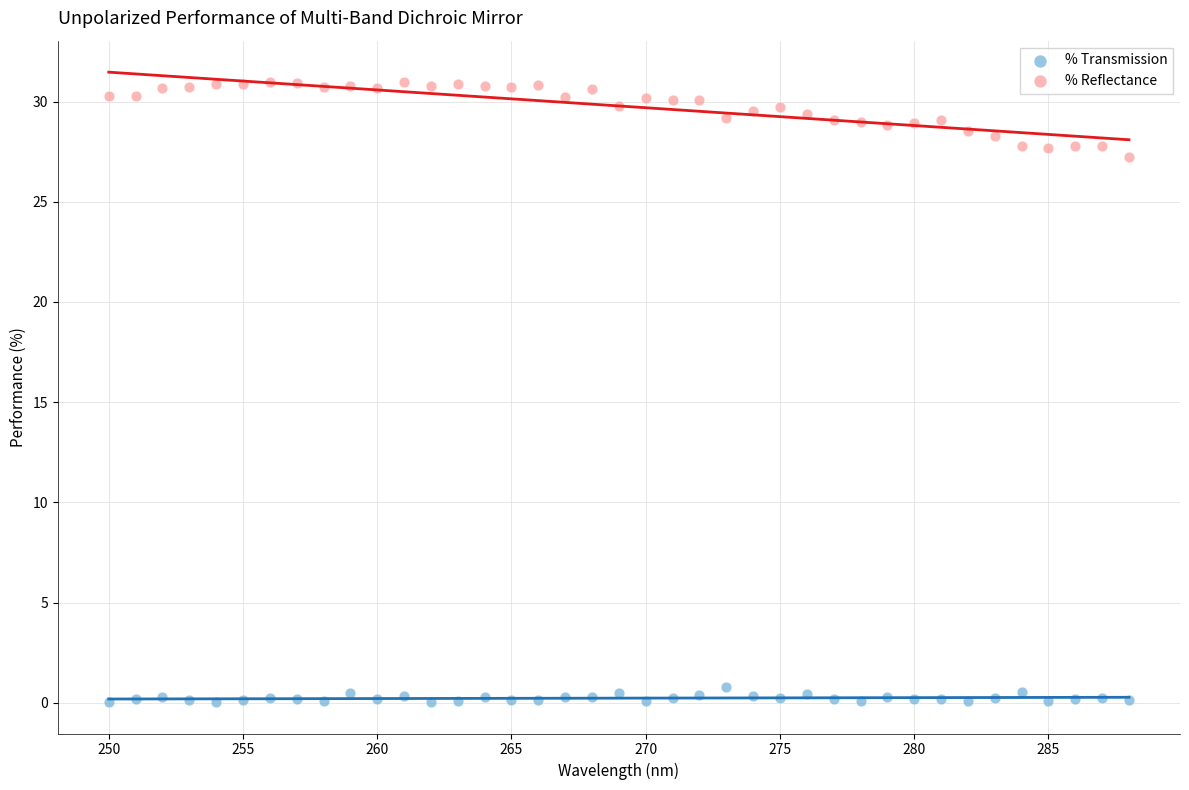

Which series reaches the minimum Y coordinate?

% Transmission